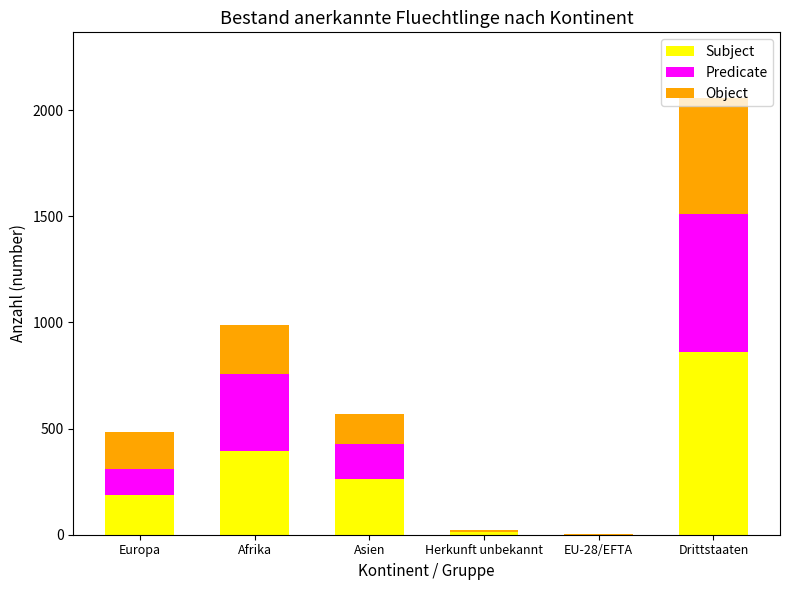

At which category is the sum across all series the highest?

Drittstaaten